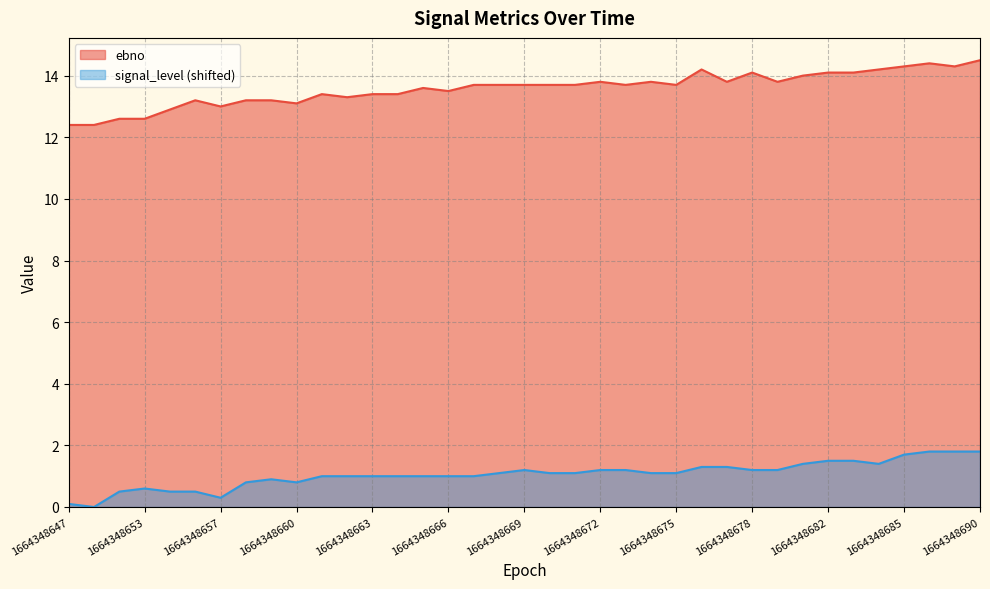

What is the average value of the signal_level series?

1.1